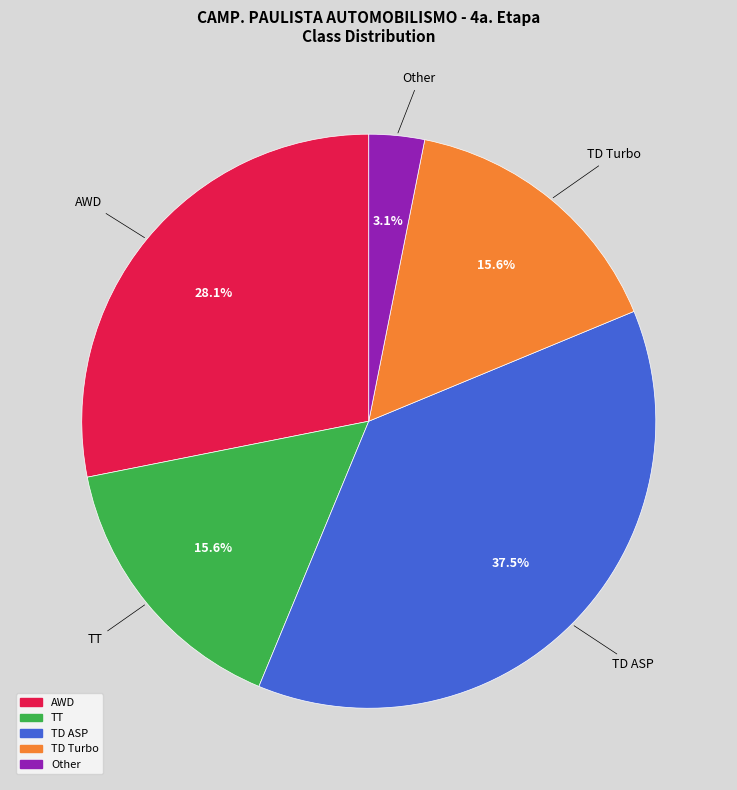

Approximately how many times larger is the value at TD ASP compared to AWD?

1.3